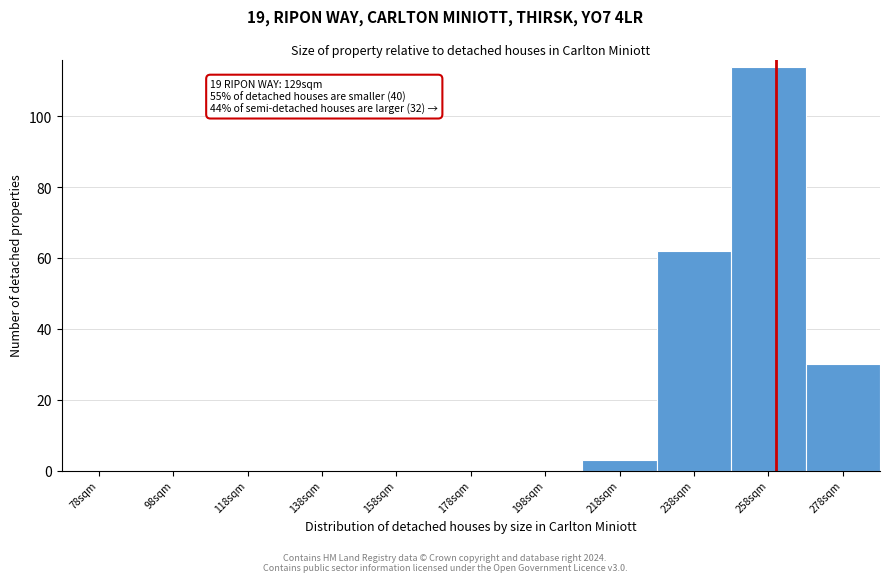

Reading left to right, transcribe all the data shown in this chart.

78sqm=0	98sqm=0	118sqm=0	138sqm=0	158sqm=0	178sqm=0	198sqm=0	218sqm=3	238sqm=62	258sqm=114	278sqm=30